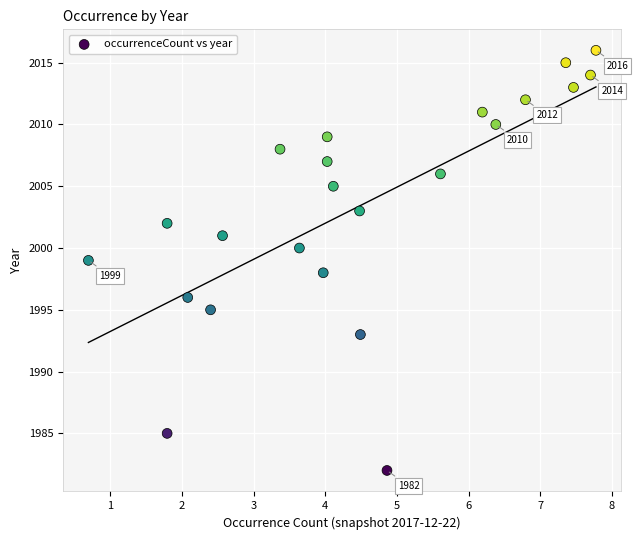

What is the range of Y values (max minus min)?

34